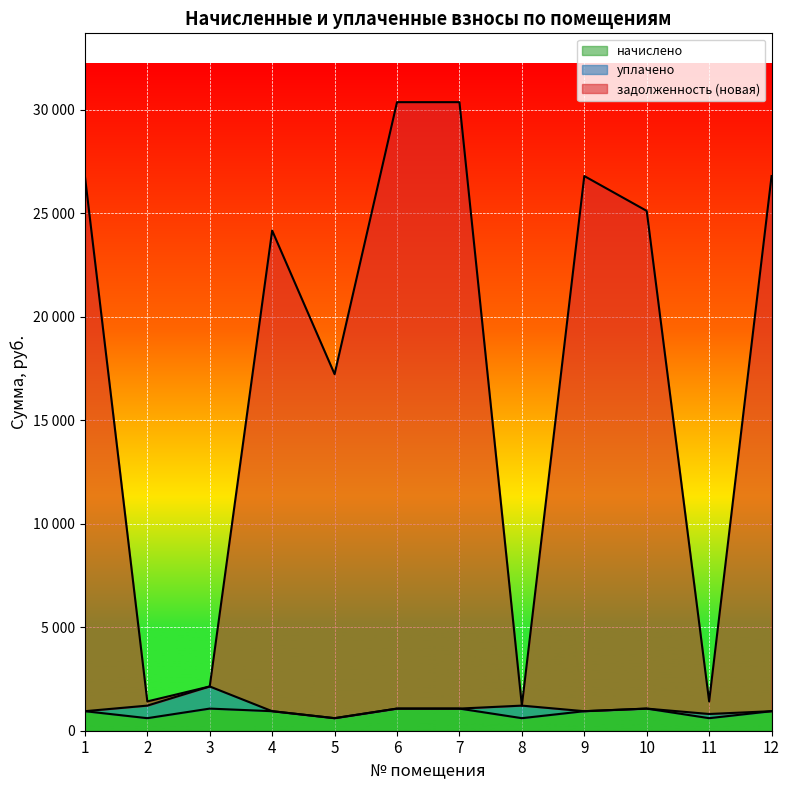

What is the sum of the начислено values at 5 and 3?

1675.3